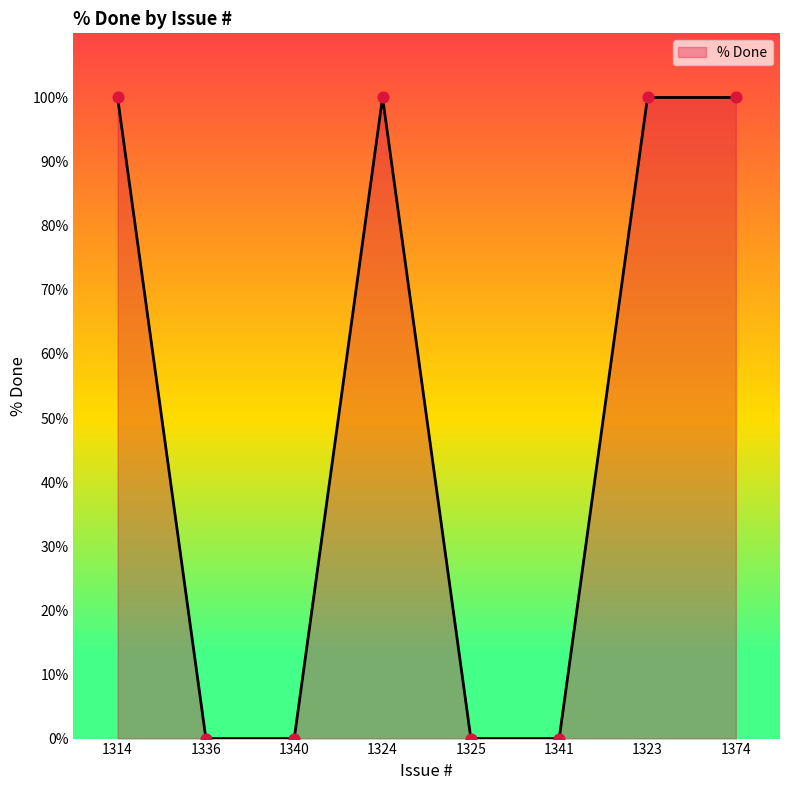

Approximately how many times larger is the value at 1314 compared to 1324?

1.0